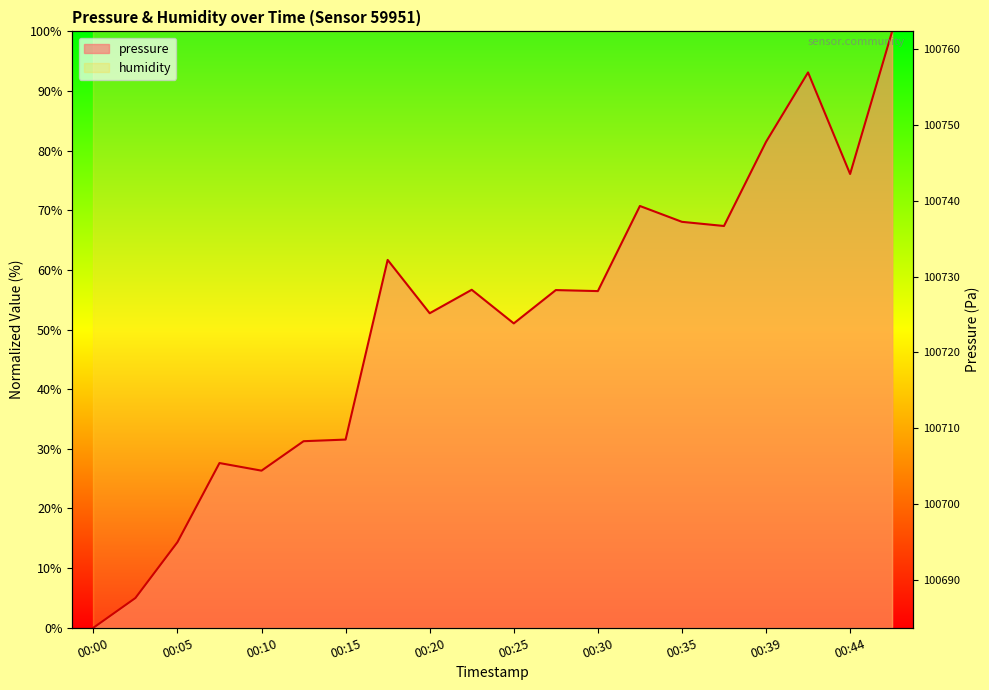

What is the maximum value shown in the chart?

100.0